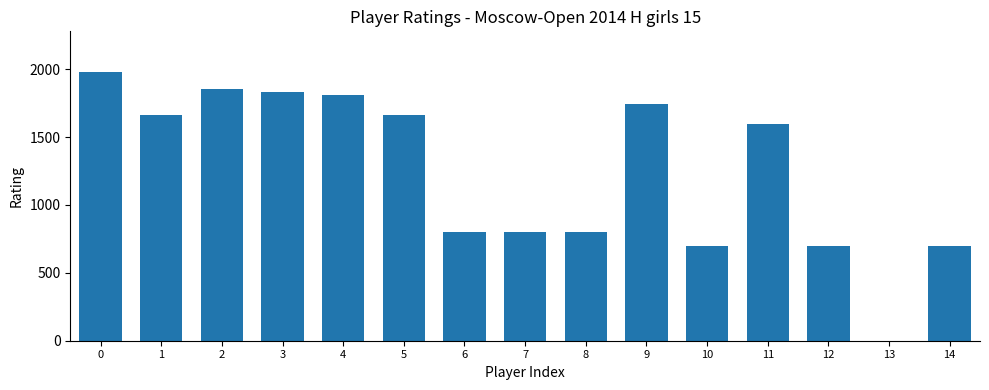

What is the sum of all values?

18640